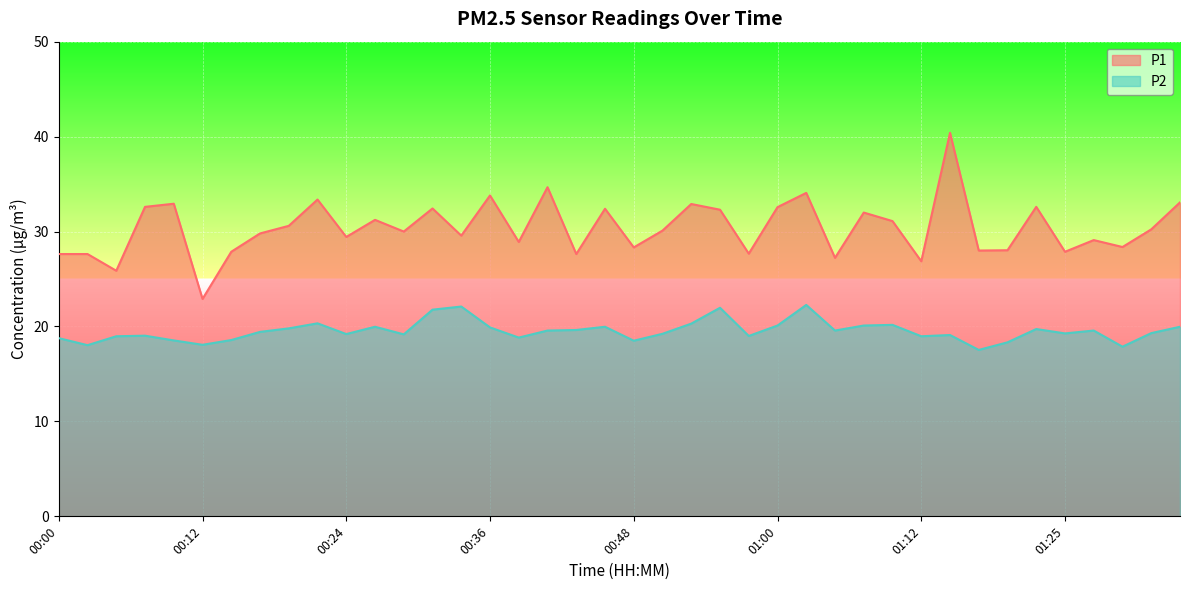

At how many categories does at least one series exceed 33?

6